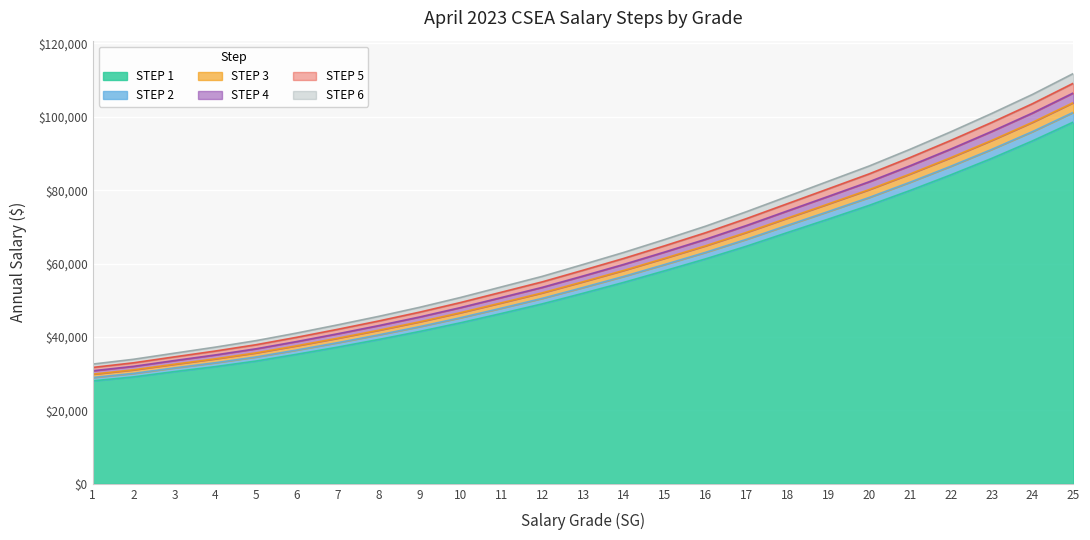

At how many categories does at least one series exceed 84796?

6